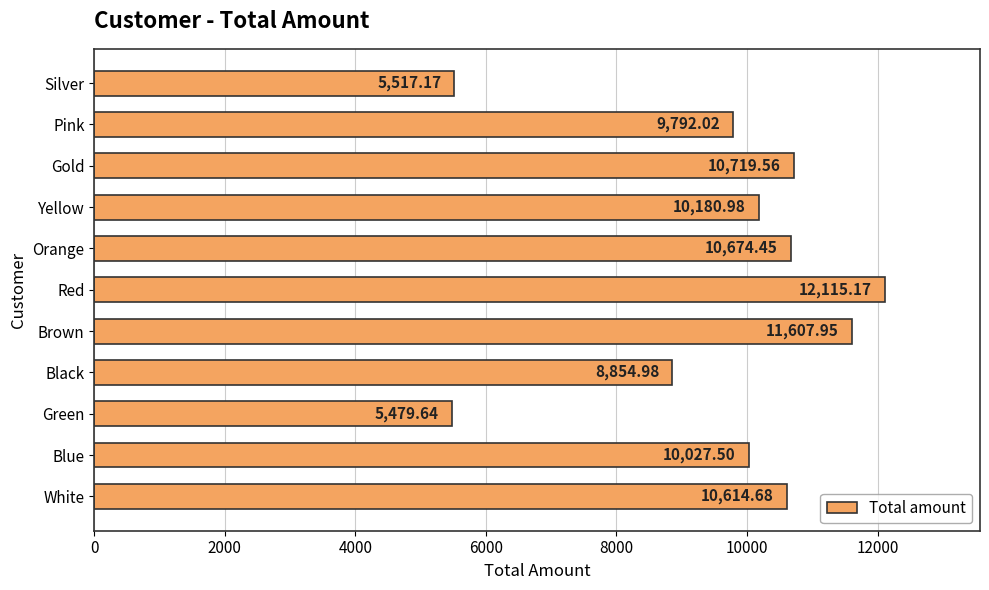

What is the average value?

9598.6